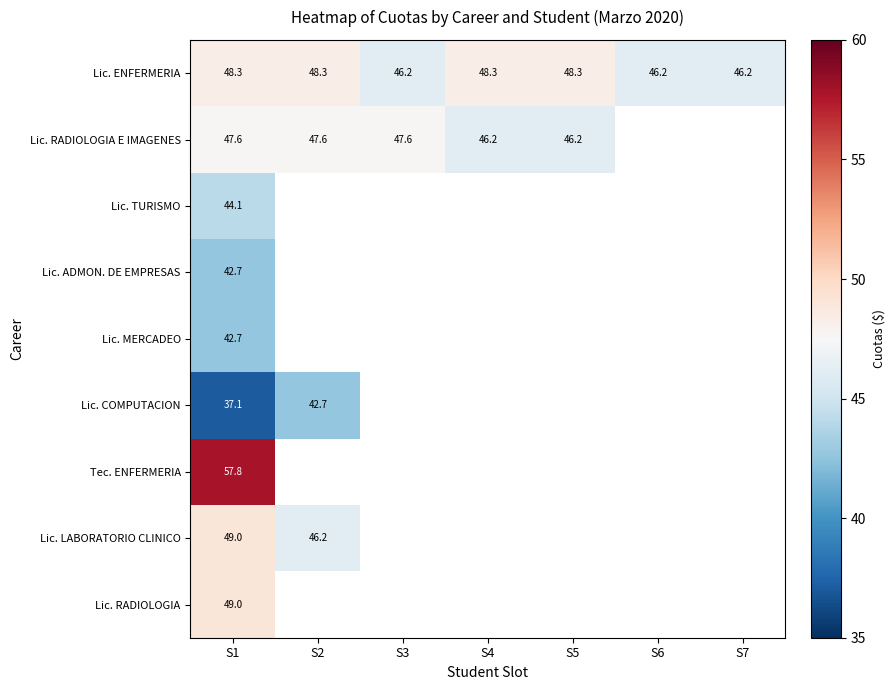

What is the difference between the highest and lowest values at S5?

2.1